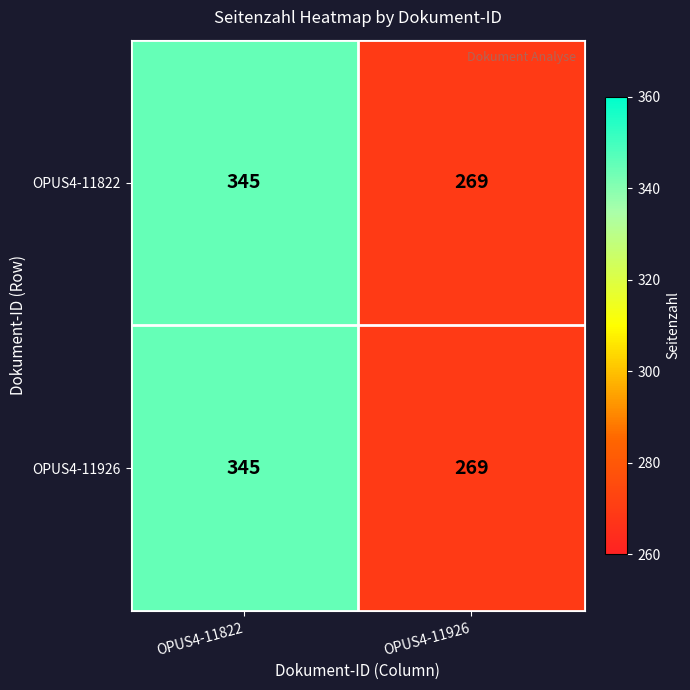

What is the difference between the maximum and minimum values in the OPUS4-11822 series?

76